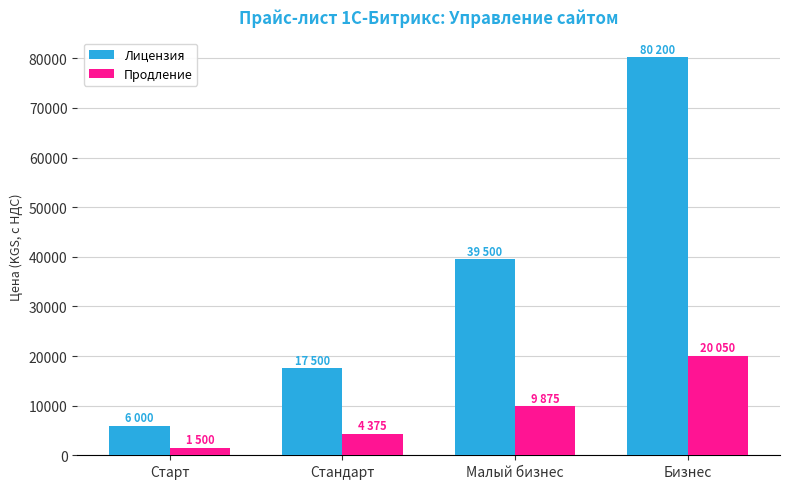

Which label corresponds to the largest value in the chart?

Бизнес